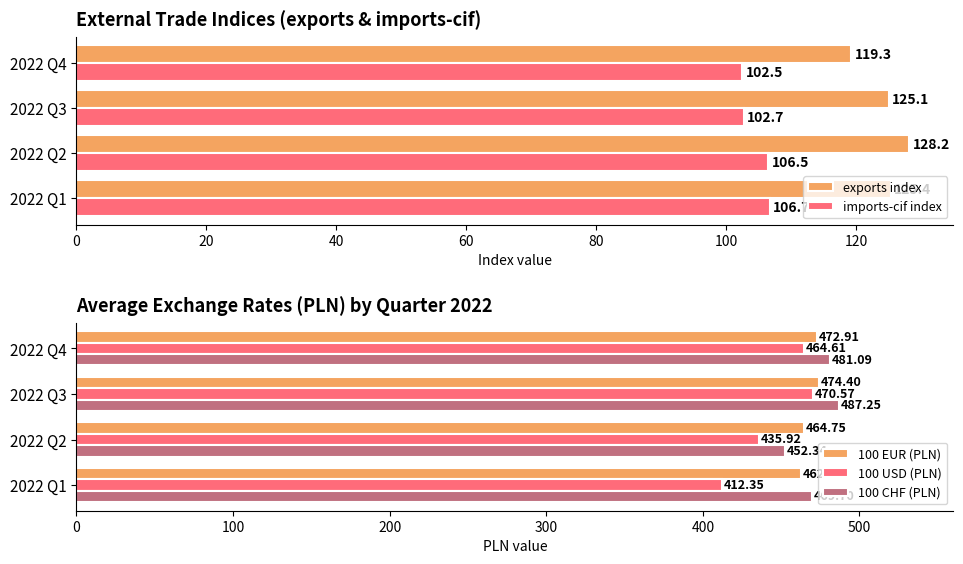

Rank the categories by 100 EUR (PLN) value from highest to lowest.

2022 Q3, 2022 Q4, 2022 Q2, 2022 Q1